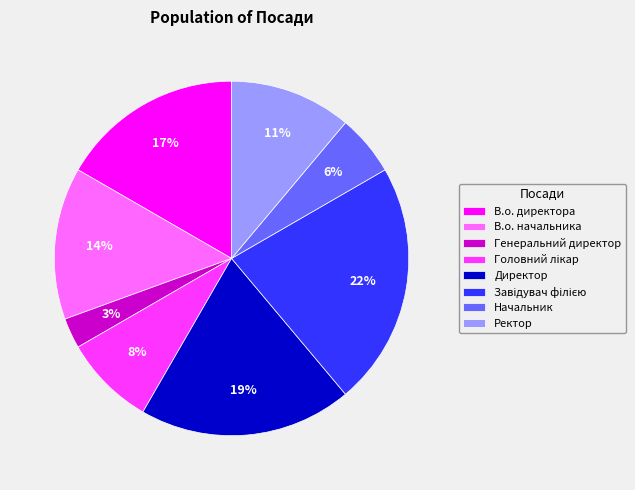

Between Генеральний директор and Директор, which is larger?

Директор